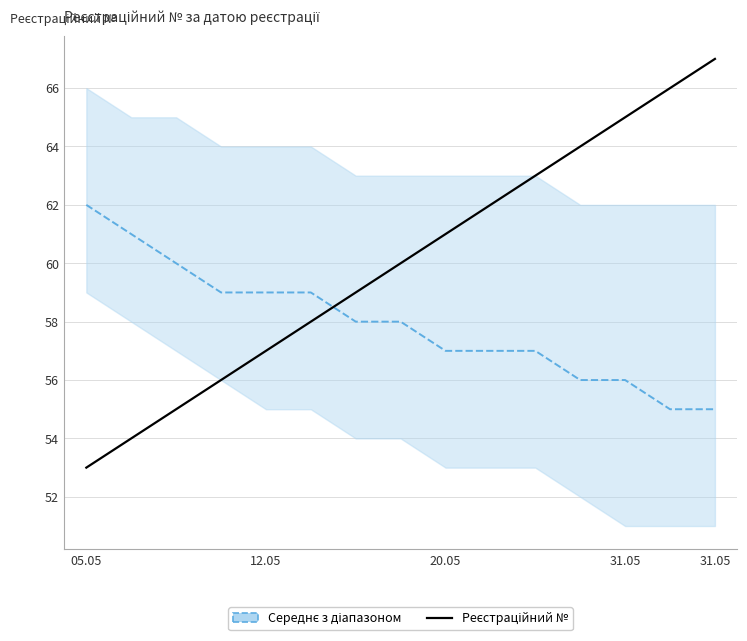

What is the label of the 15th point from the right?

05.05